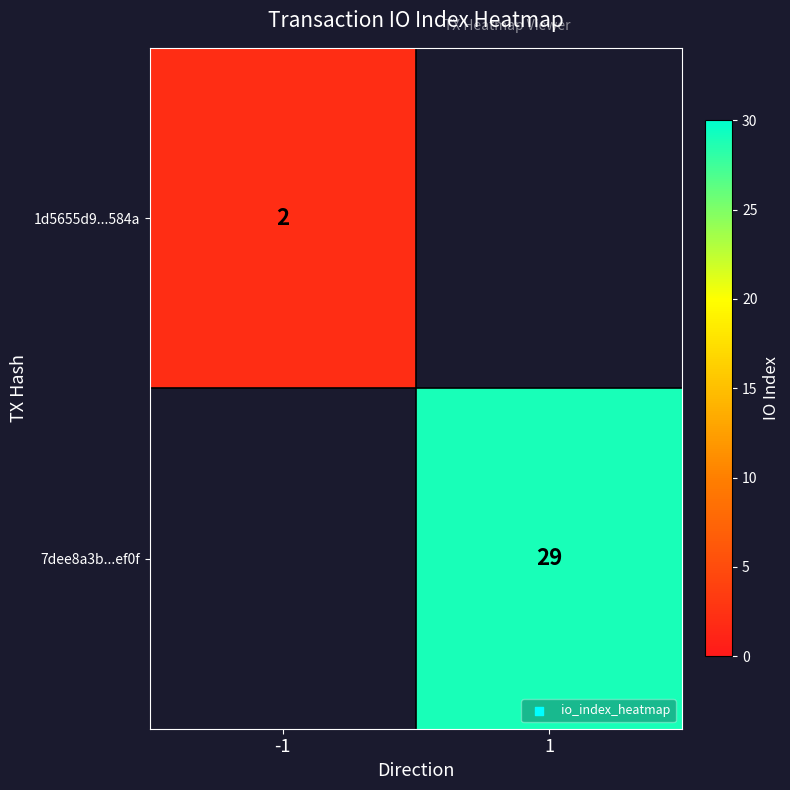

The value of 1d5655d9...584a at -1 is 2. True or false?

True